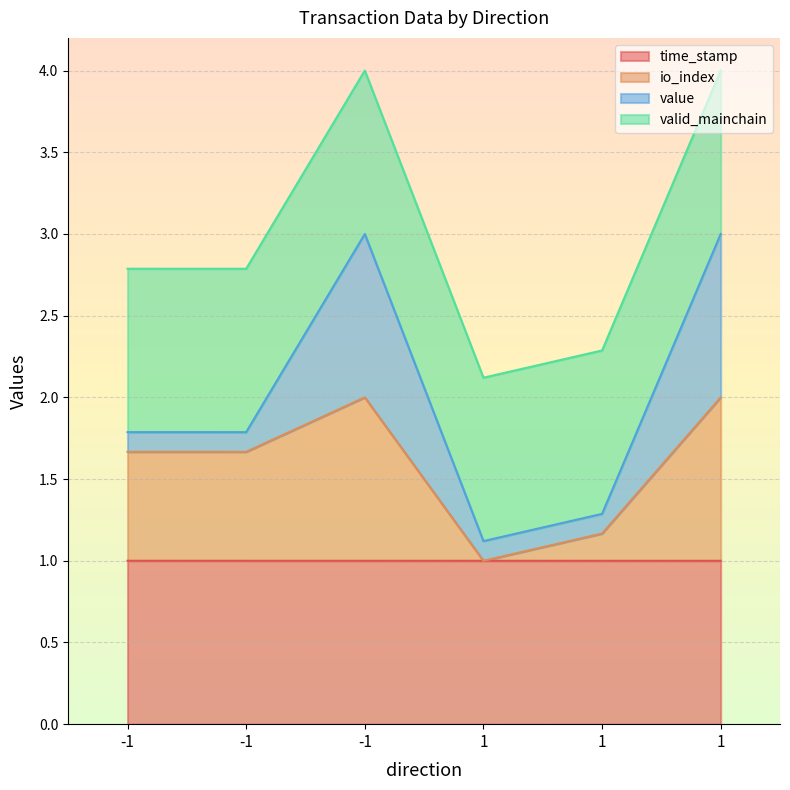

Does the chart display data point markers on the line(s)?

No